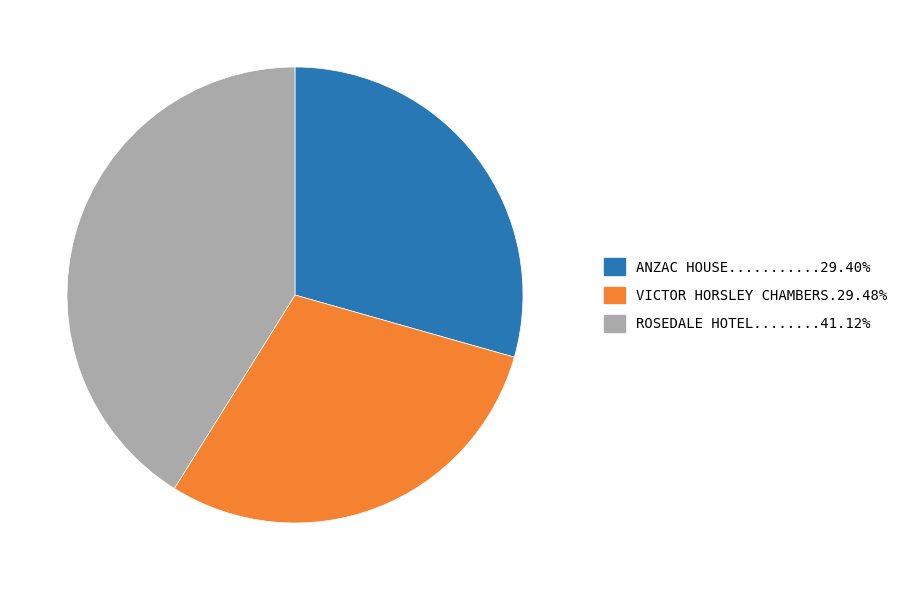

Is there a majority slice in this chart?

No